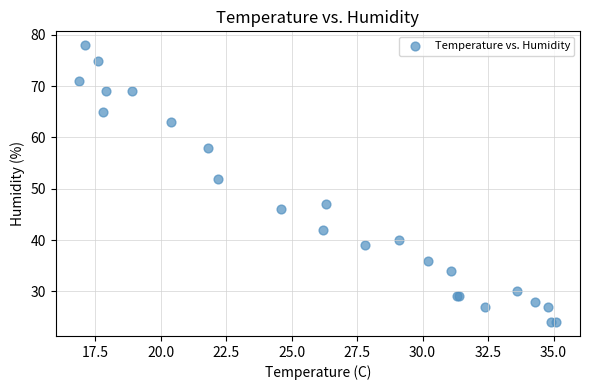

What Y value in the scatter plot is closest to 51?

52